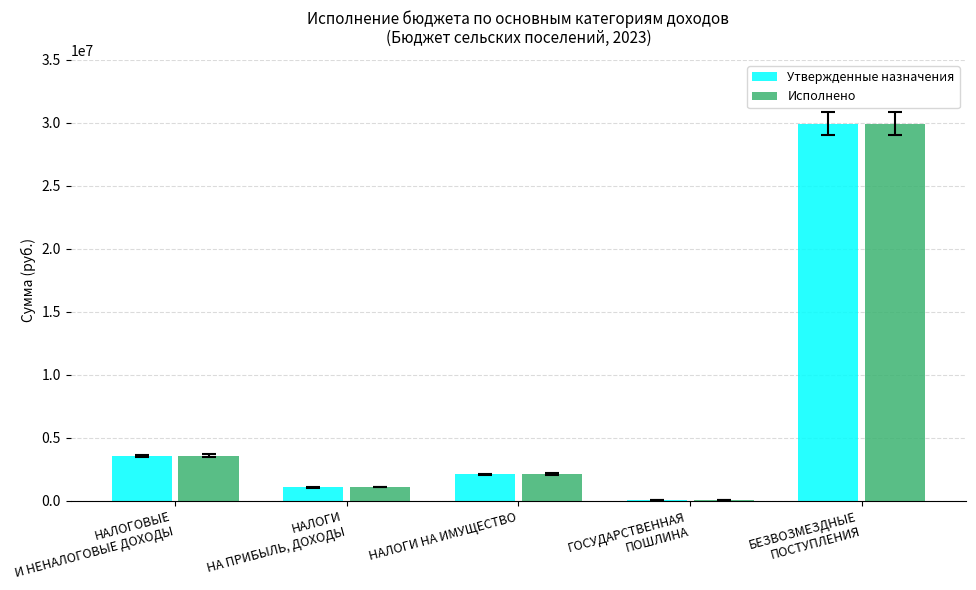

What is the total value across all series at НАЛОГИ НА ИМУЩЕСТВО?

4235788.2